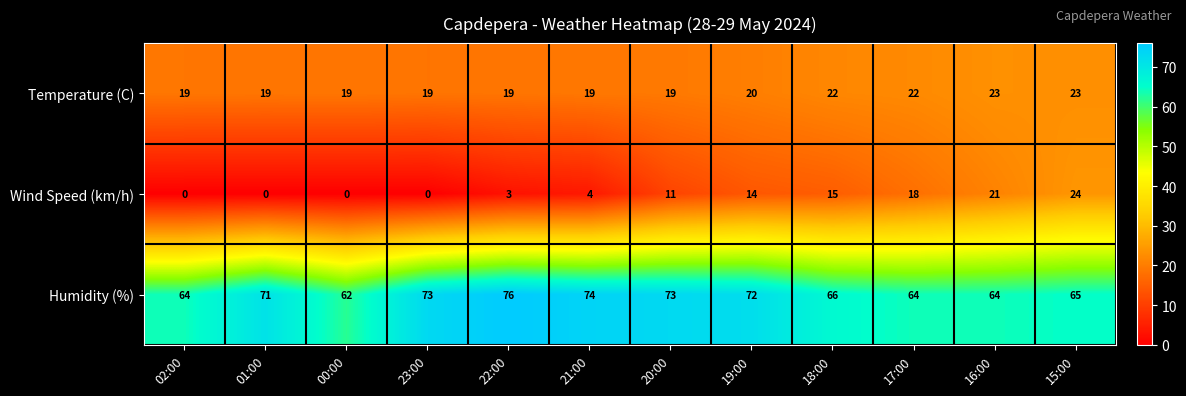

What is the sum of all Humidity (%) values?

824